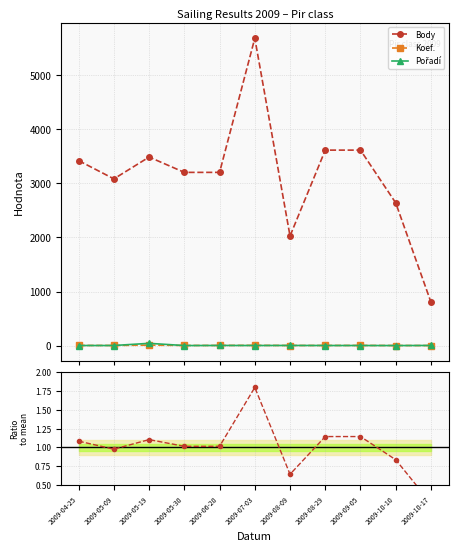

True or false: Body ratio has a value of 2.0 at 2009-08-29.

False